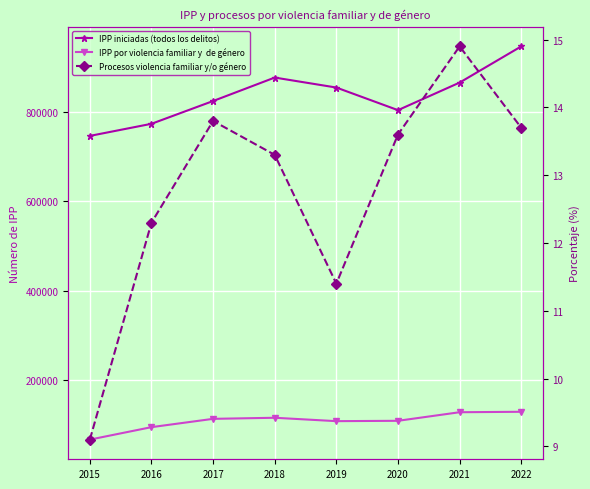

How many distinct data groups are displayed?

3